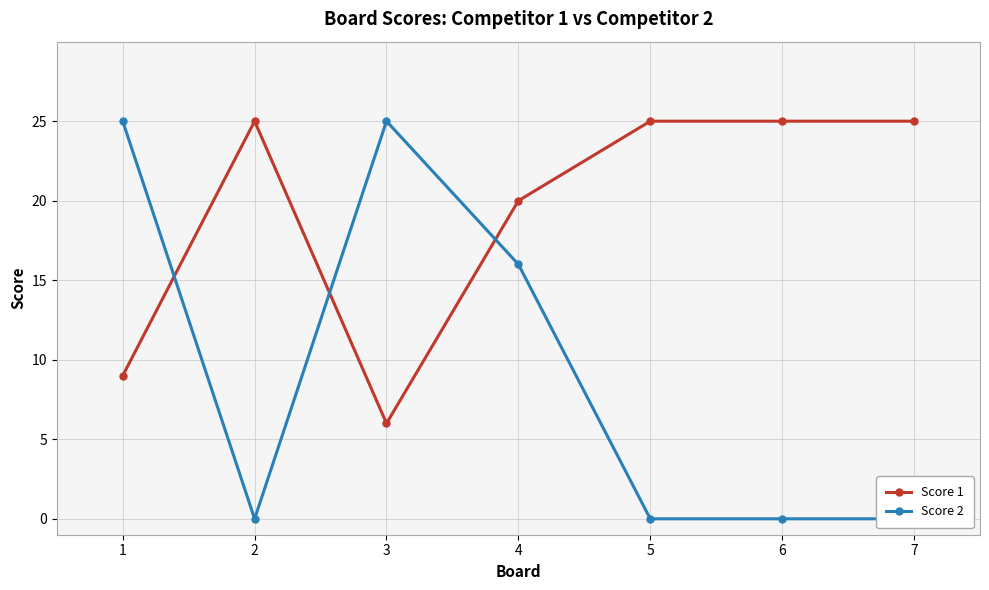

What is the minimum value for Score 1?

6